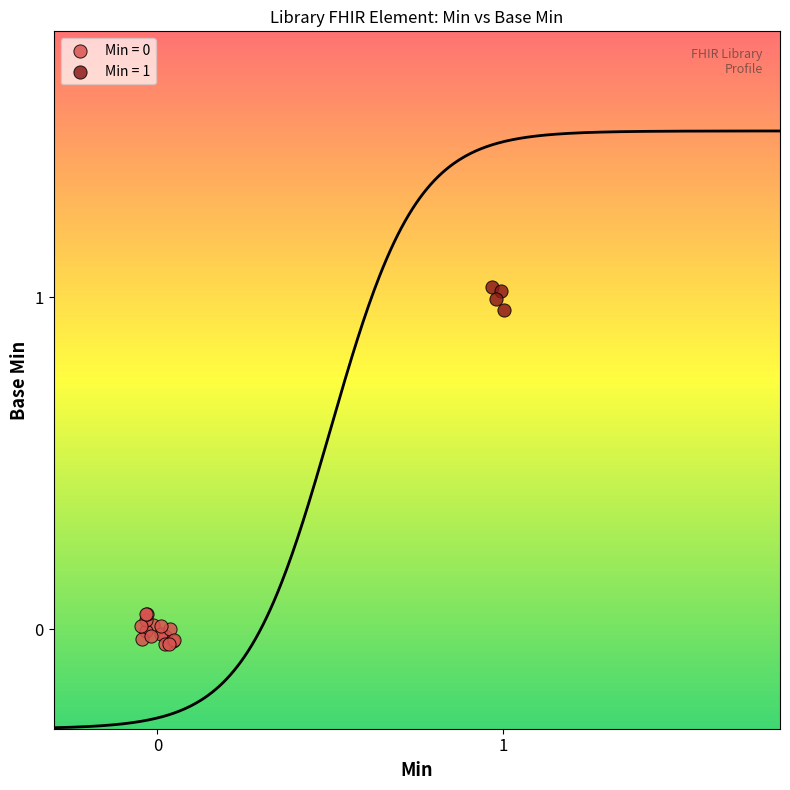

Which series reaches the maximum Y coordinate?

Min = 1